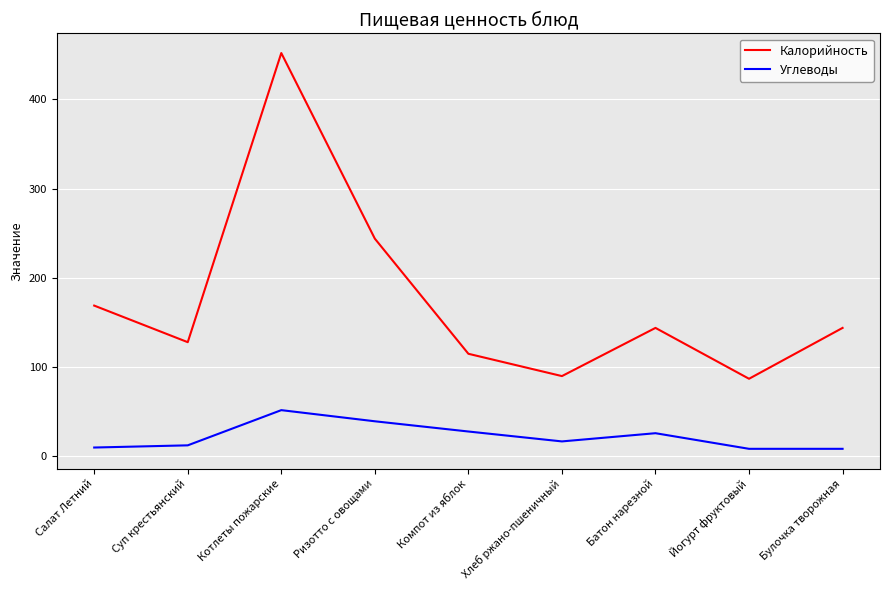

True or false: Калорийность and Углеводы cross at least once.

False